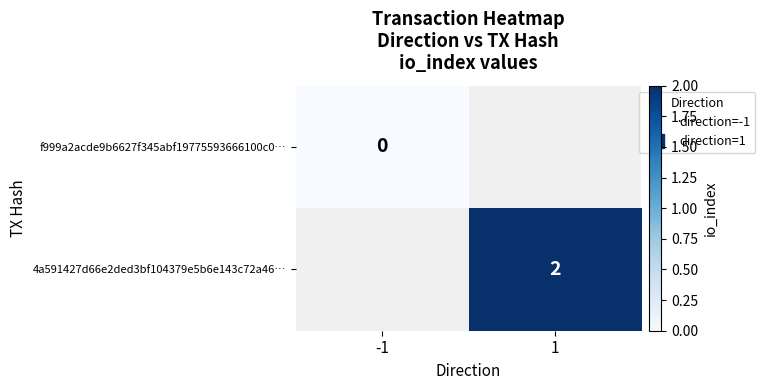

At which label does 4a591427d66e2ded3bf104379e5b6e143c72a46… reach its minimum?

-1